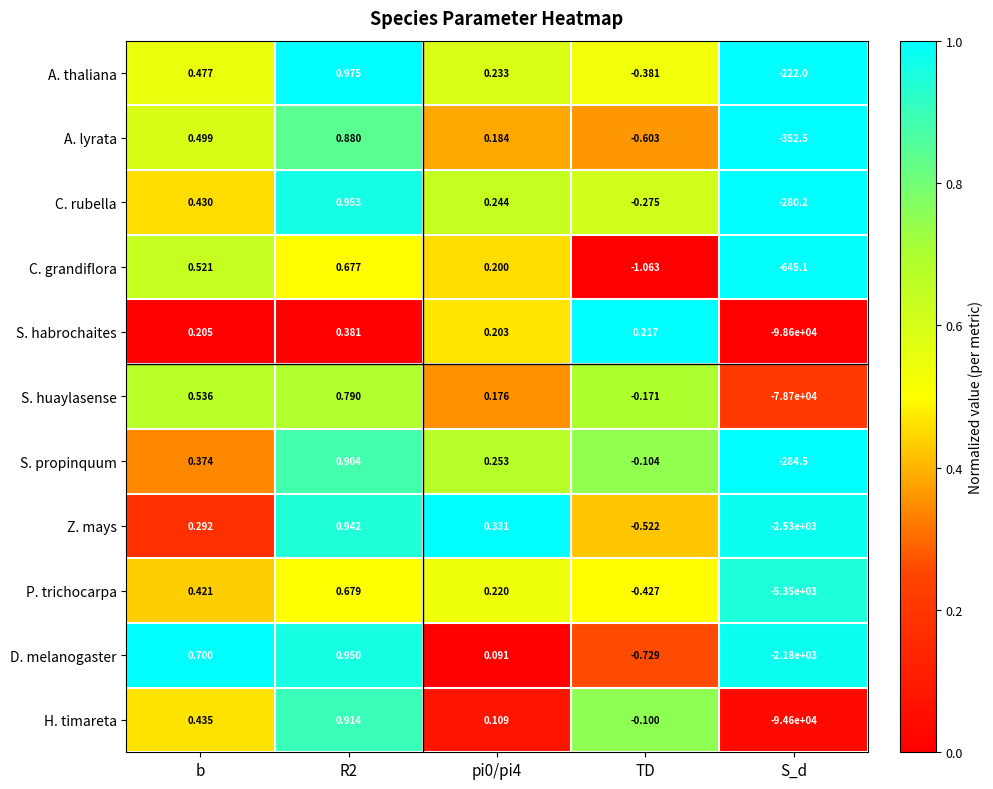

Count the number of categories in the chart.

5